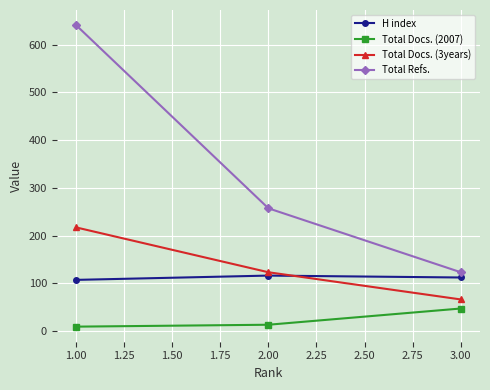

What is the approximate value of H index at 1.00?

107